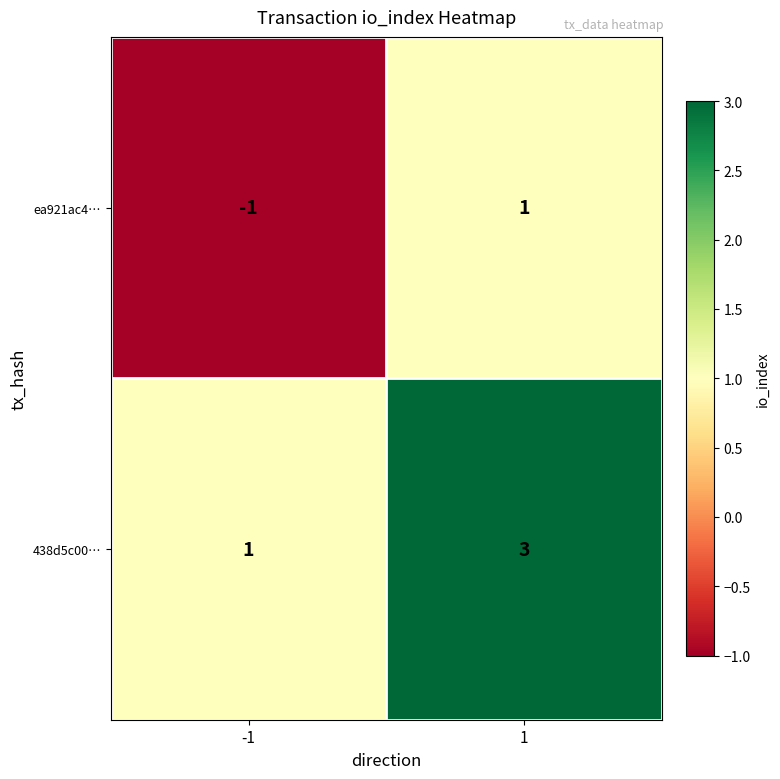

Is the value of ea921ac4… at -1 greater than the value of 438d5c00… at -1?

No